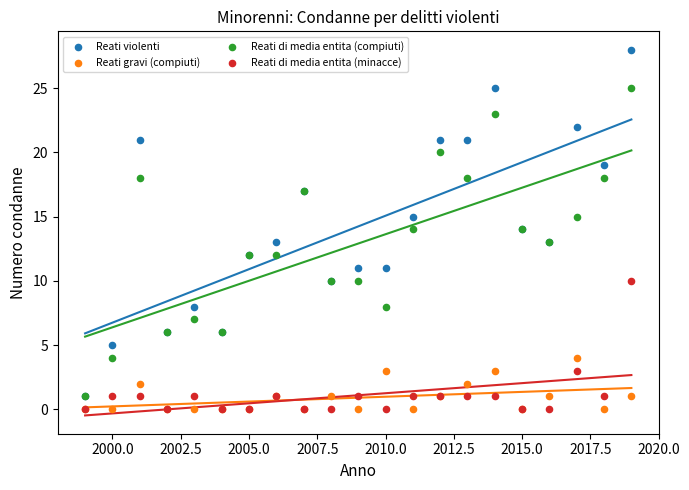

What are all the series names shown in the legend?

Reati violenti, Reati gravi (compiuti), Reati di media entita (compiuti), Reati di media entita (minacce)